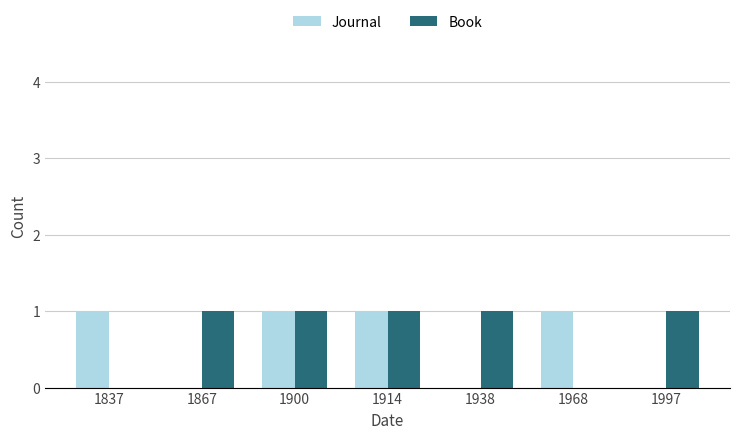

Count the number of categories in the chart.

7